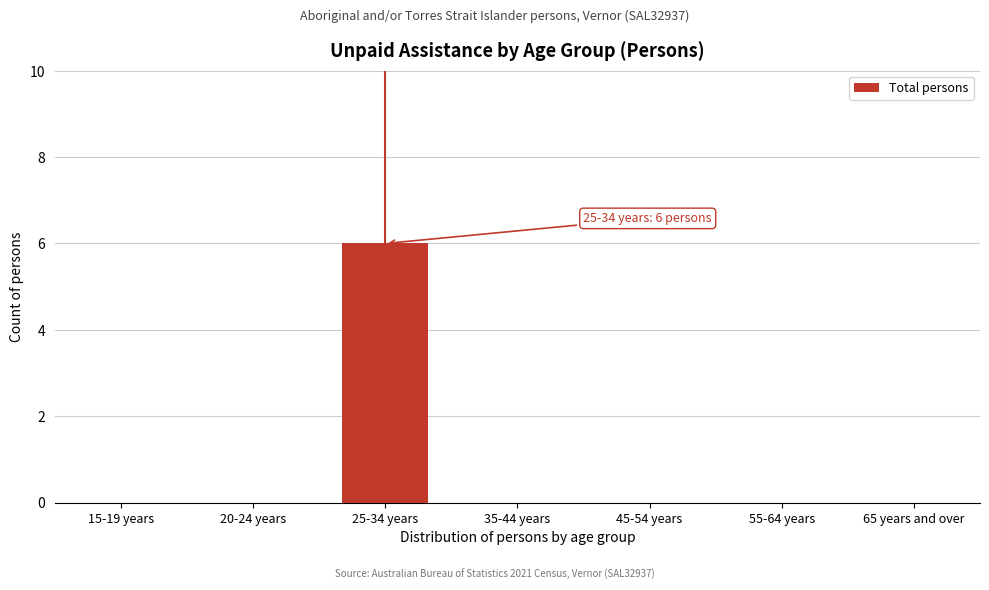

Reading left to right, list all the values displayed in this chart.

15-19 years=0	20-24 years=0	25-34 years=6	35-44 years=0	45-54 years=0	55-64 years=0	65 years and over=0